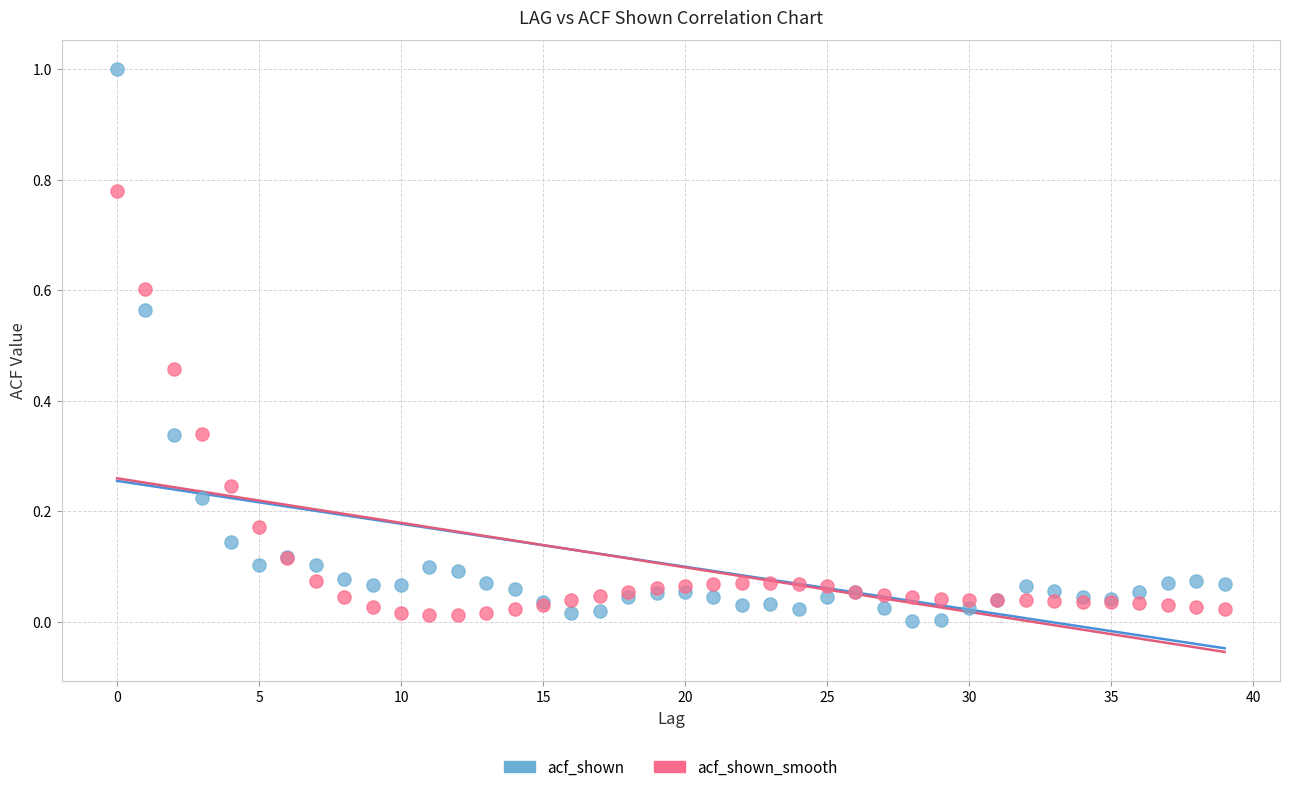

Which series has the widest spread of Y values?

acf_shown